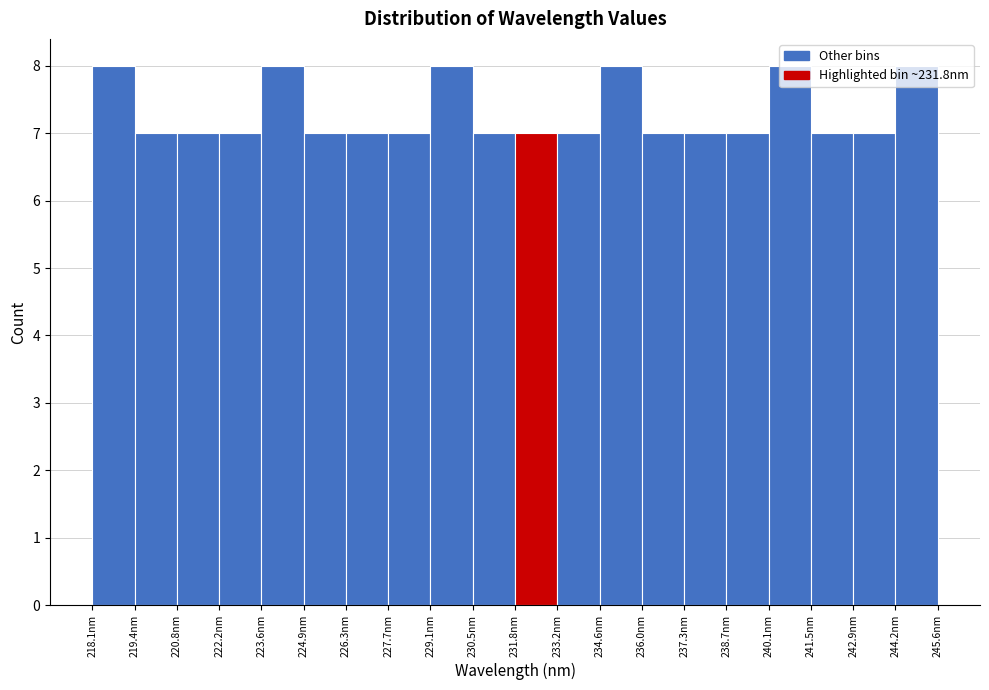

Reading left to right, list every bar in this chart as the range it spans on the x-axis followed by its height. Neither the bar edges nor the heights are printed on the chart, so give them approximately, as read against the axes.

218.0 to 219.4: 8
219.4 to 220.8: 7
220.8 to 222.2: 7
222.2 to 223.6: 7
223.6 to 225.0: 8
225.0 to 226.4: 7
226.4 to 227.8: 7
227.8 to 229.0: 7
229.0 to 230.4: 8
230.4 to 231.8: 7
231.8 to 233.2: 7
233.2 to 234.6: 7
234.6 to 236.0: 8
236.0 to 237.4: 7
237.4 to 238.8: 7
238.8 to 240.2: 7
240.2 to 241.4: 8
241.4 to 242.8: 7
242.8 to 244.2: 7
244.2 to 245.6: 8